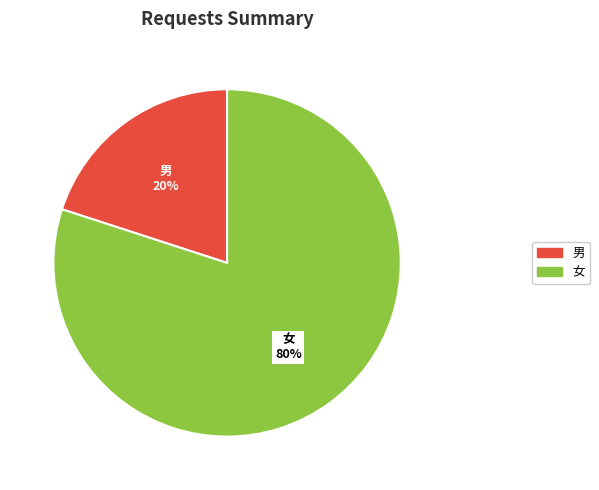

Which slice is the largest?

女